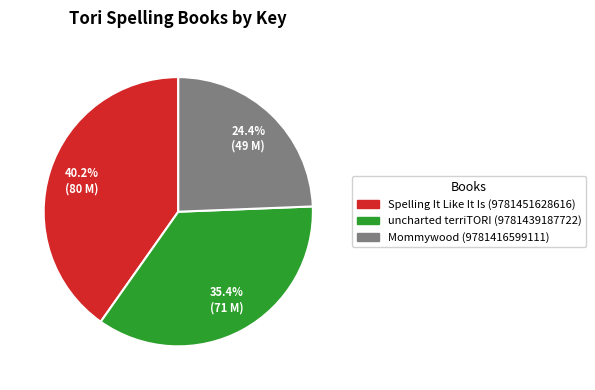

Combined, do uncharted terriTORI (9781439187722) and Spelling It Like It Is (9781451628616) account for over 50%?

Yes